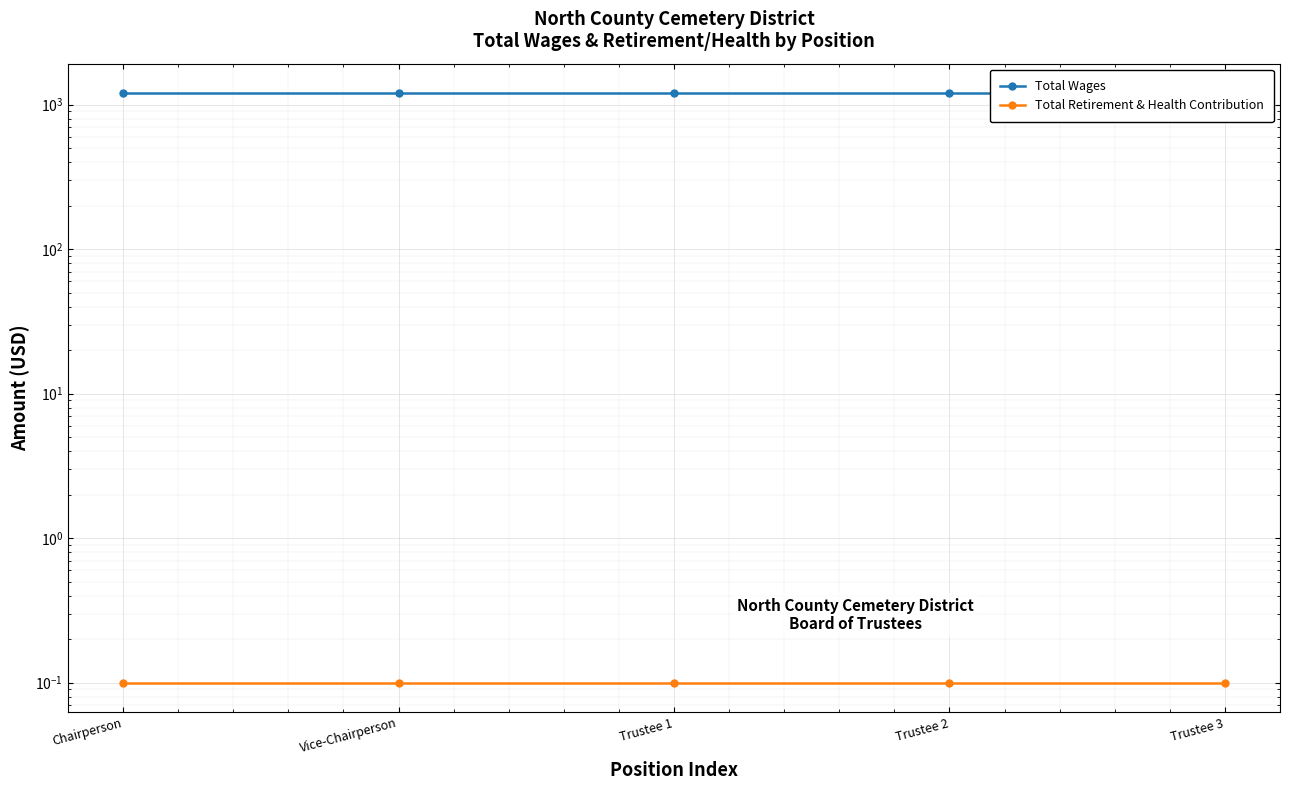

At which label is Total Wages closest to 1200?

Chairperson